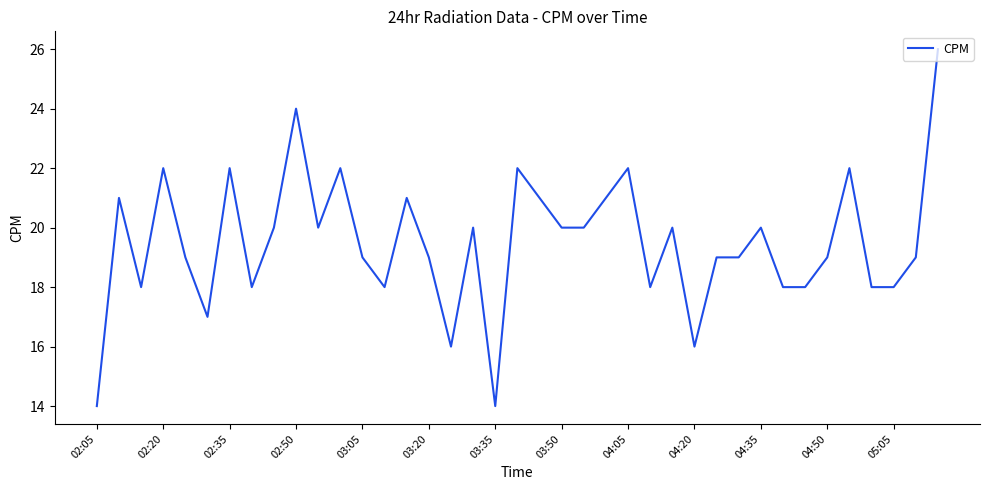

What is the difference between the second highest and second lowest values?

10